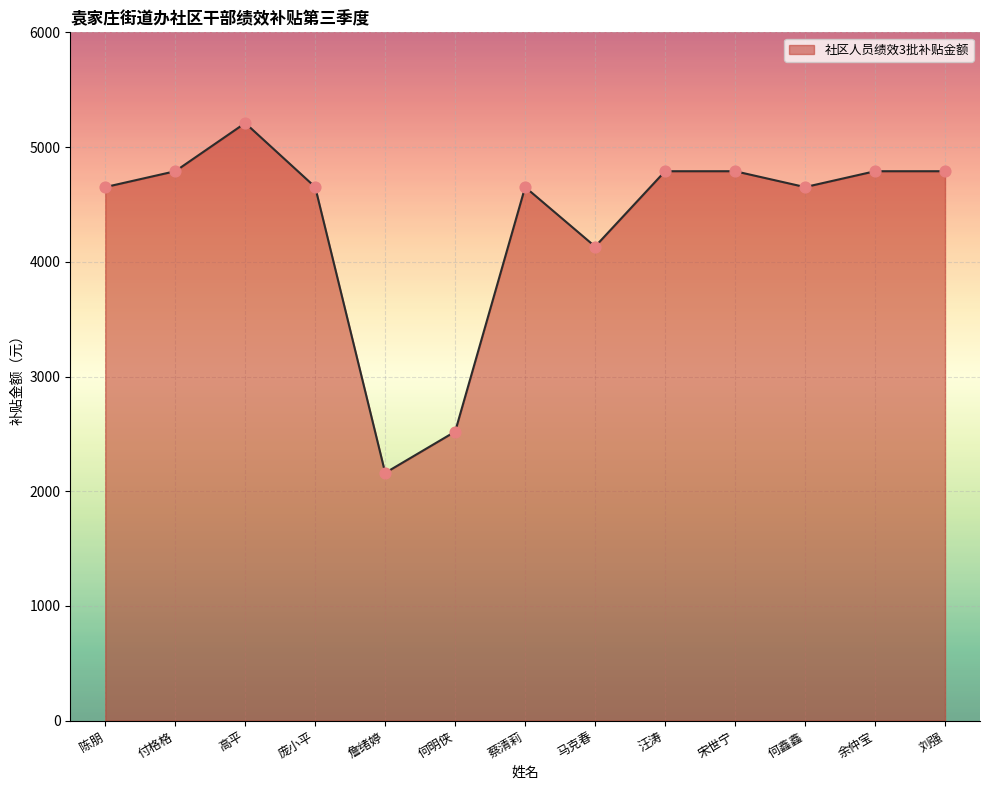

Approximately how many times larger is the value at 何鑫鑫 compared to 高平?

0.9